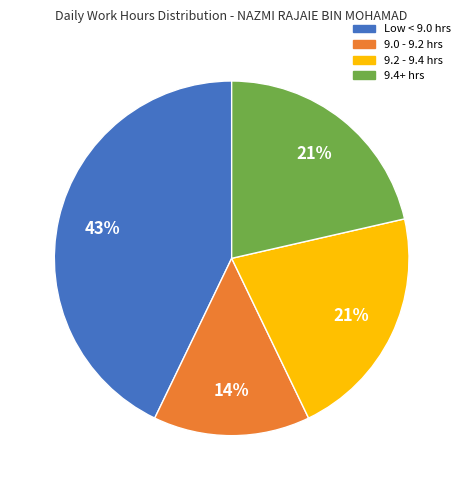

To the nearest percent, what is the average slice percentage?

25%